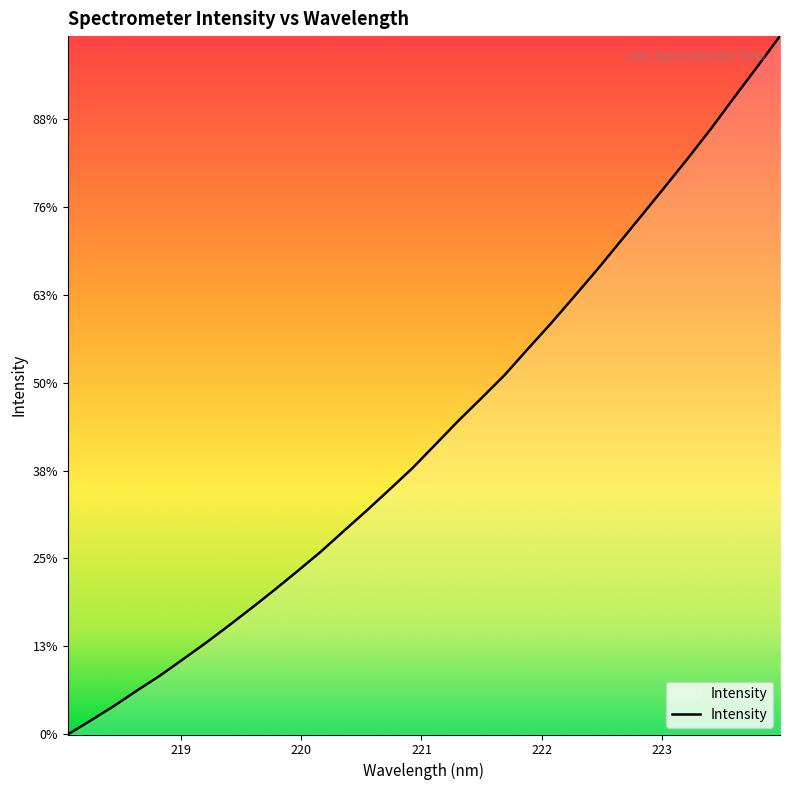

Is this an area chart (filled region under the line)?

Yes